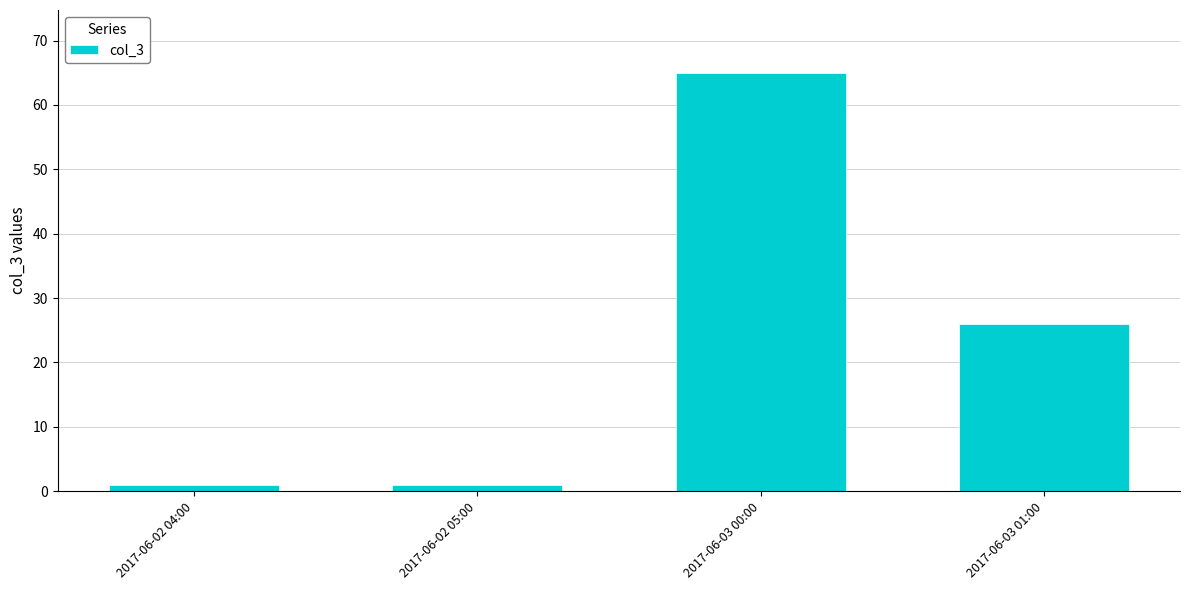

What is the greatest value displayed?

65